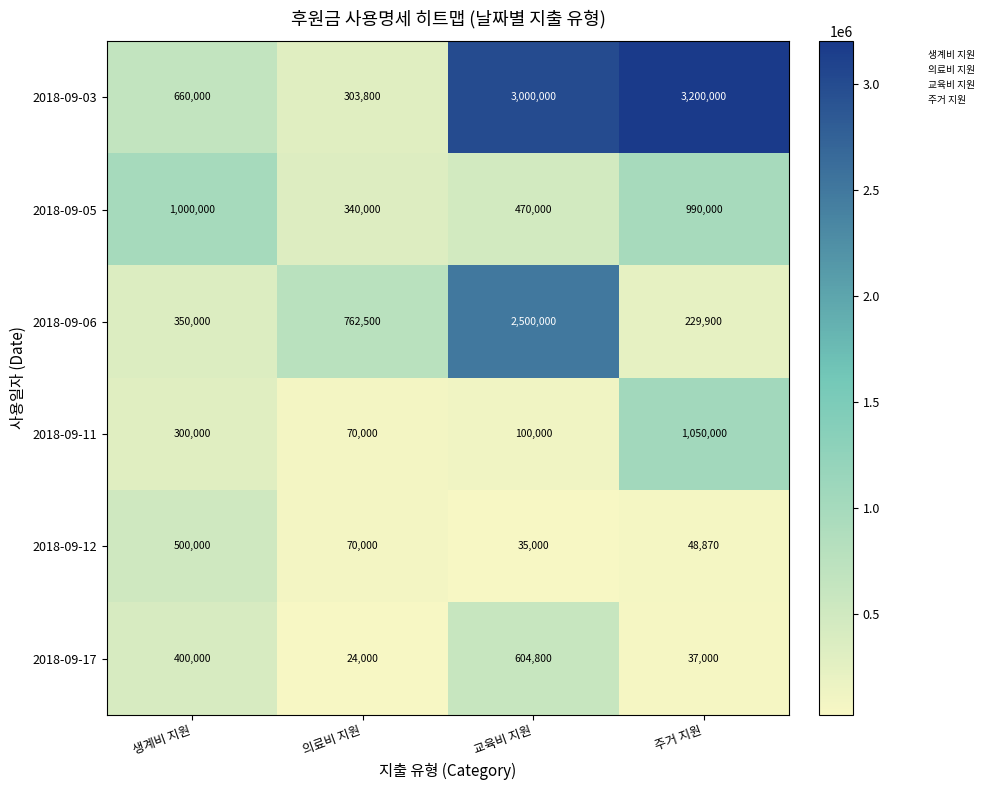

The value of 2018-09-17 at 교육비 지원 is 604800. True or false?

True